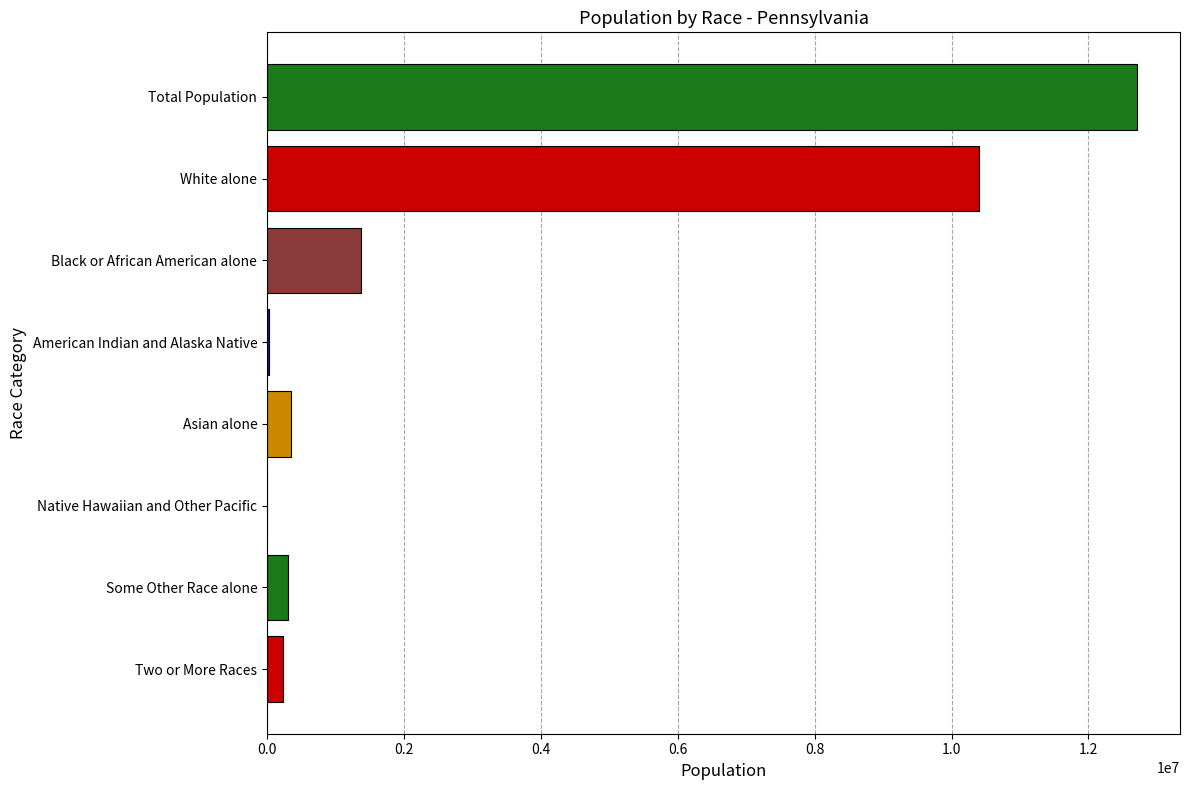

What is the approximate value at Total Population?

12702379